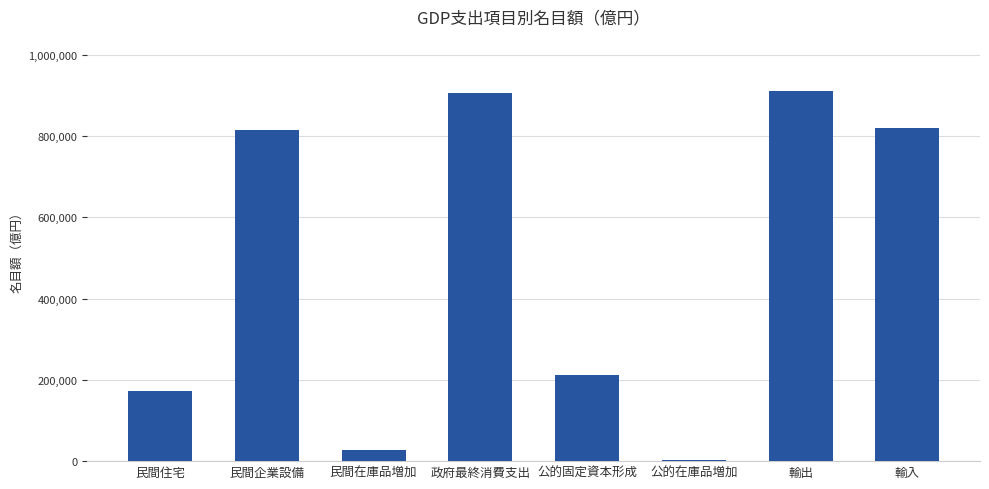

How many distinct data groups are displayed?

1